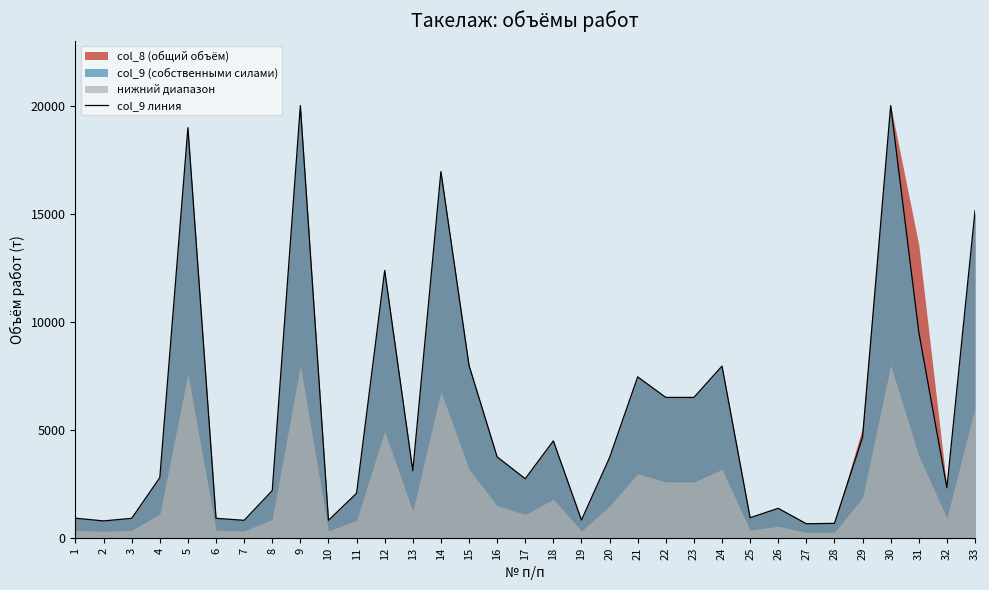

Does the chart have visible grid lines?

No